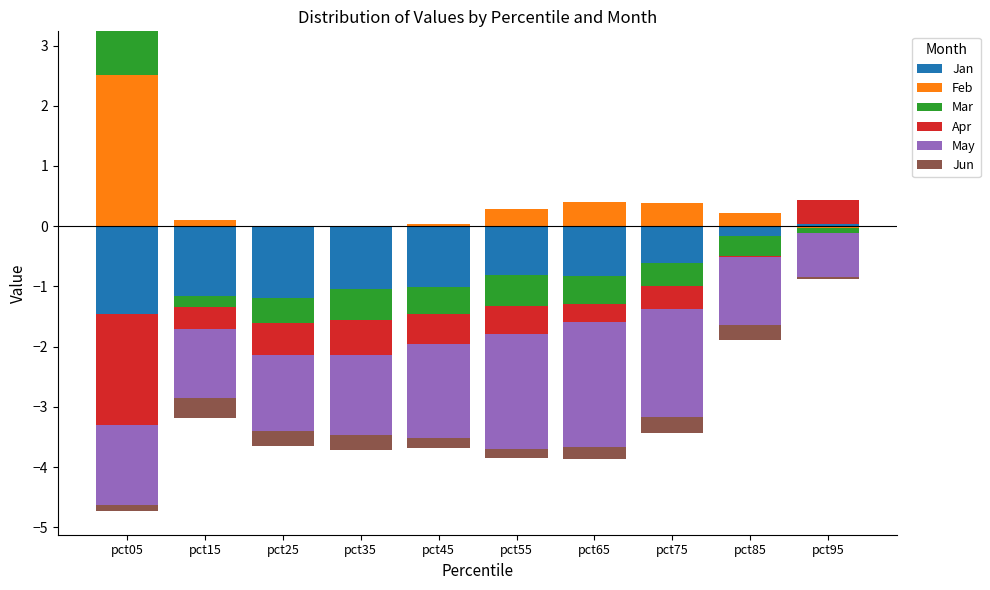

Which has a higher value, pct55 or pct35?

pct55